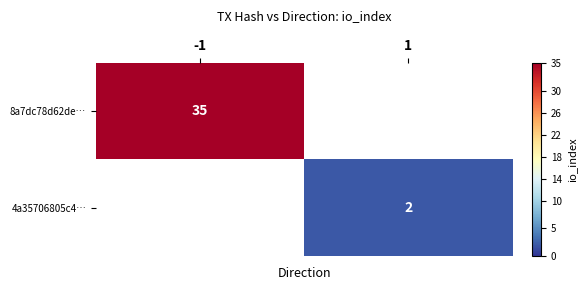

At how many categories does at least one series exceed 21?

1